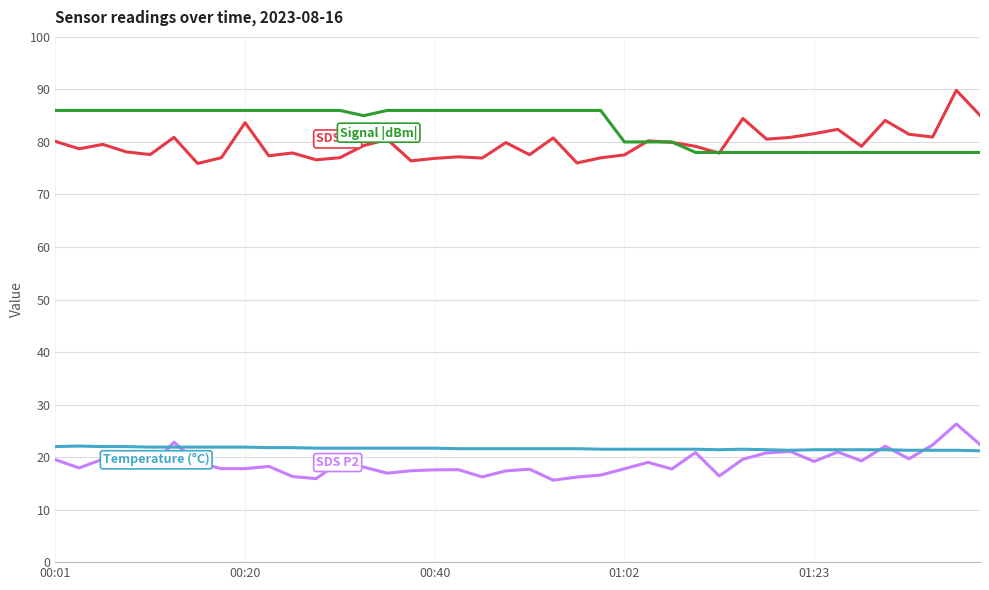

What is the smallest value displayed?

15.6